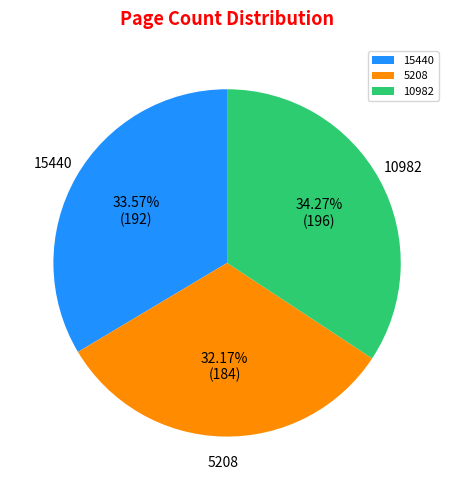

True or false: 10982 accounts for 45% of the total.

False